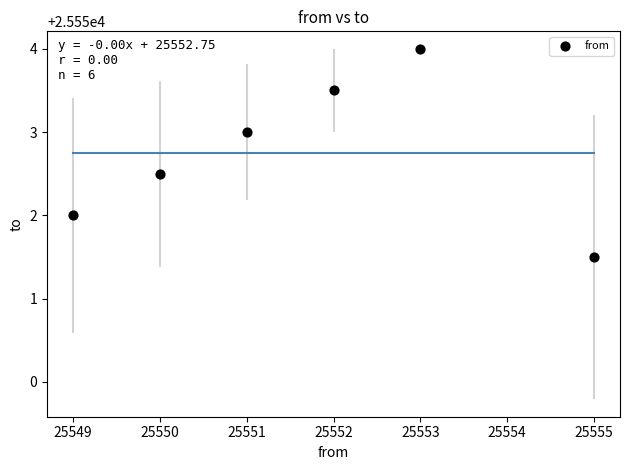

What is the average X value?

25551.7